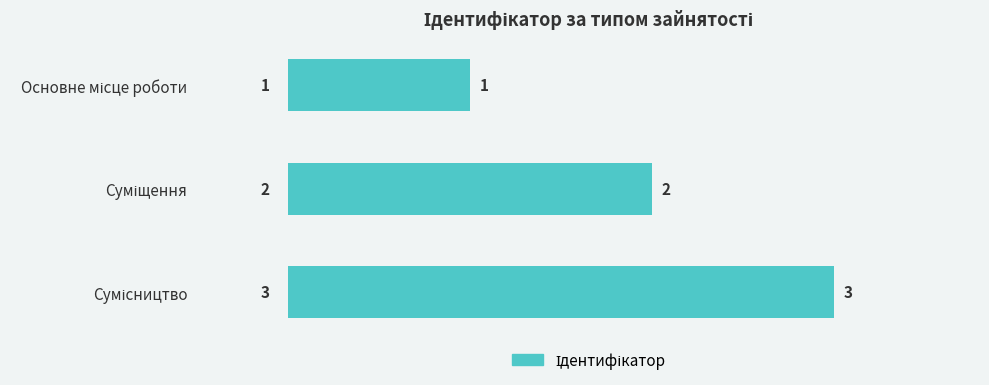

What is the value of the 2nd bar from the top?

2